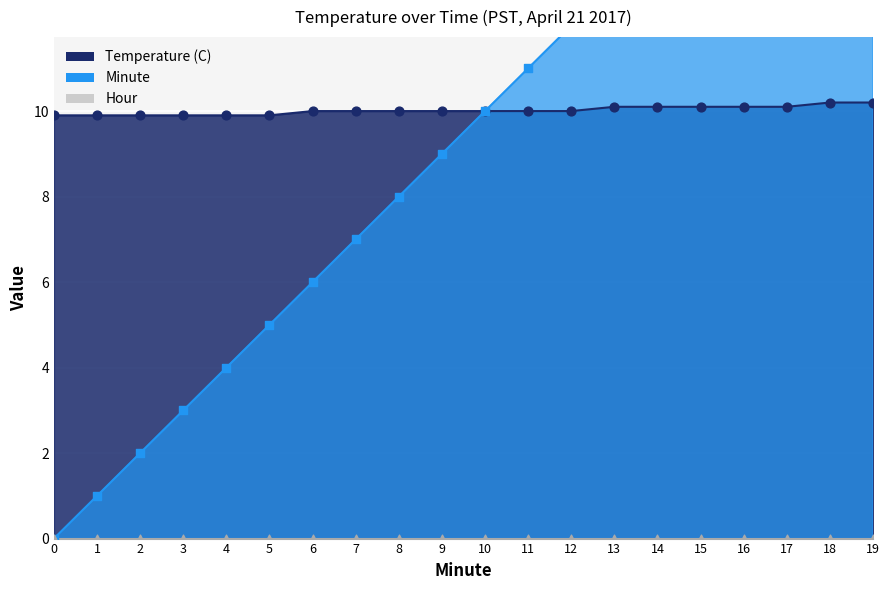

Which series contains the lowest Y value?

Minute